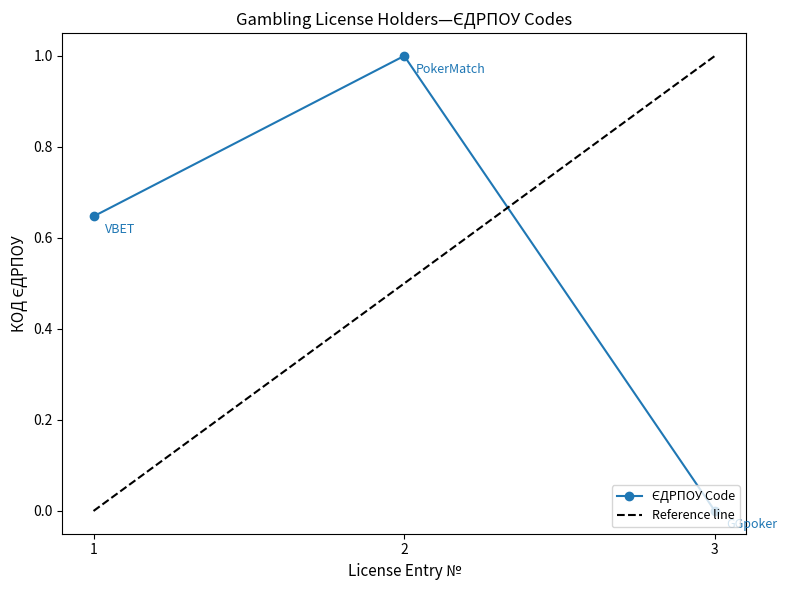

Which label corresponds to the largest value in the chart?

2